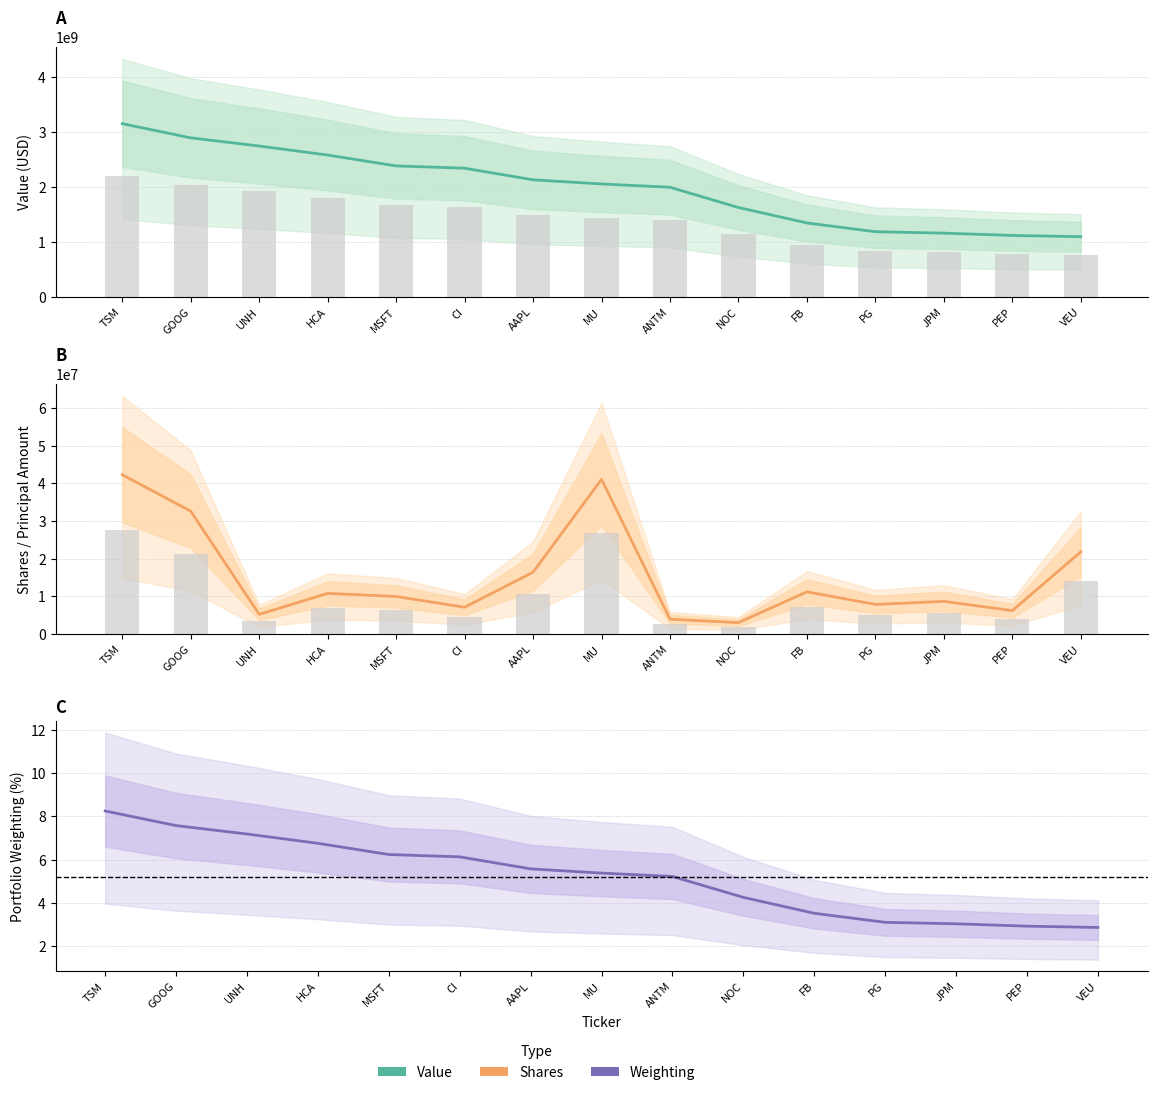

Which series changed the most between MSFT and VEU?

Value (Estimate)